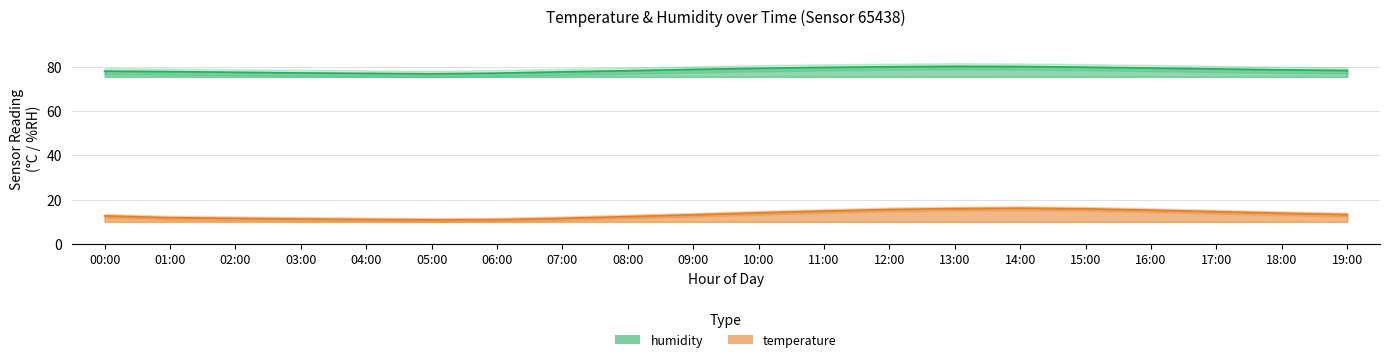

True or false: humidity and temperature_upper intersect in this chart.

False